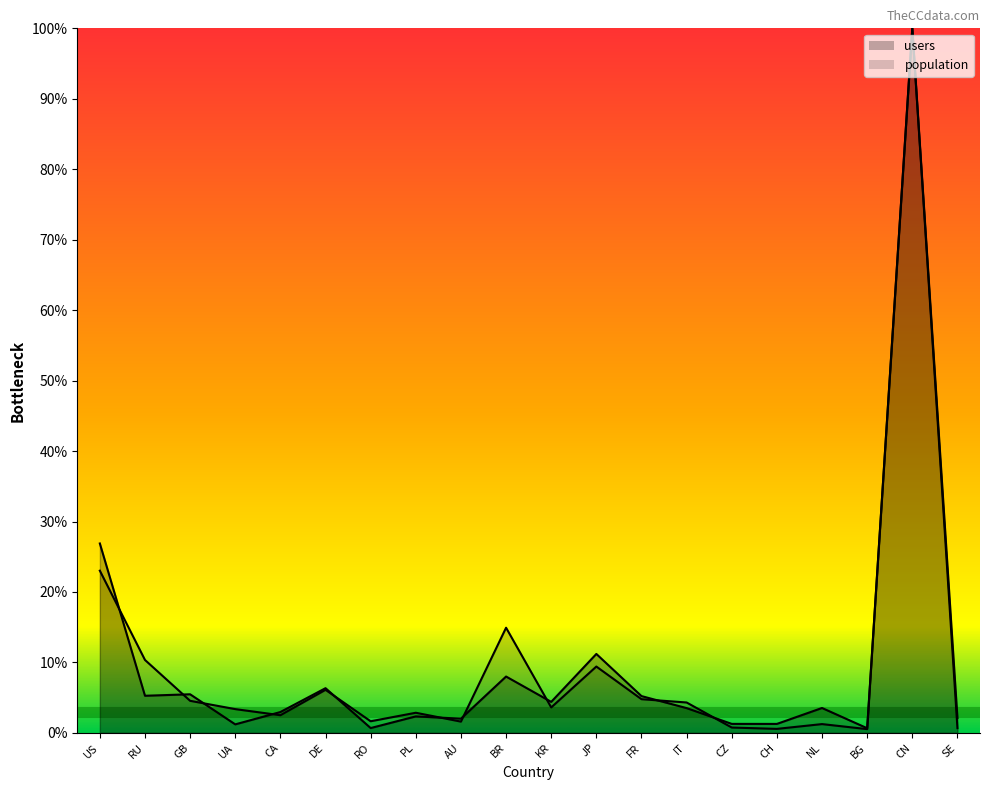

At which category does the chart reach its peak across all series?

CN